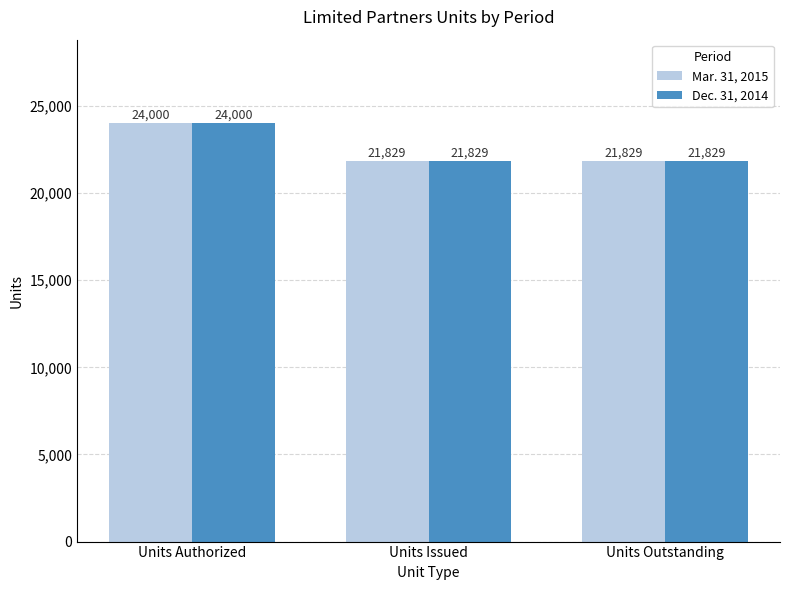

What is the difference between the maximum and second lowest values in the Mar. 31, 2015 series?

2171